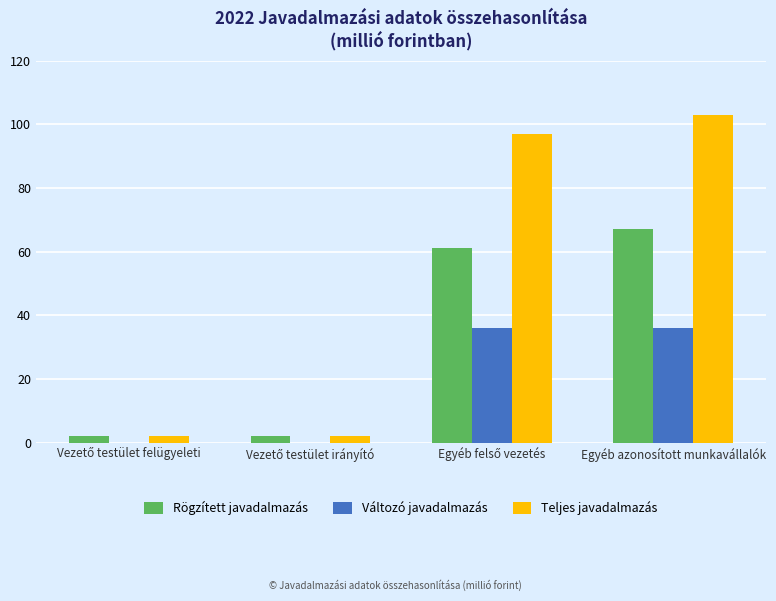

Reading left to right, what are all the values shown in this chart?

Rögzített javadalmazás: 2	2	61	67
Változó javadalmazás: 0	0	36	36
Teljes javadalmazás: 2	2	97	103